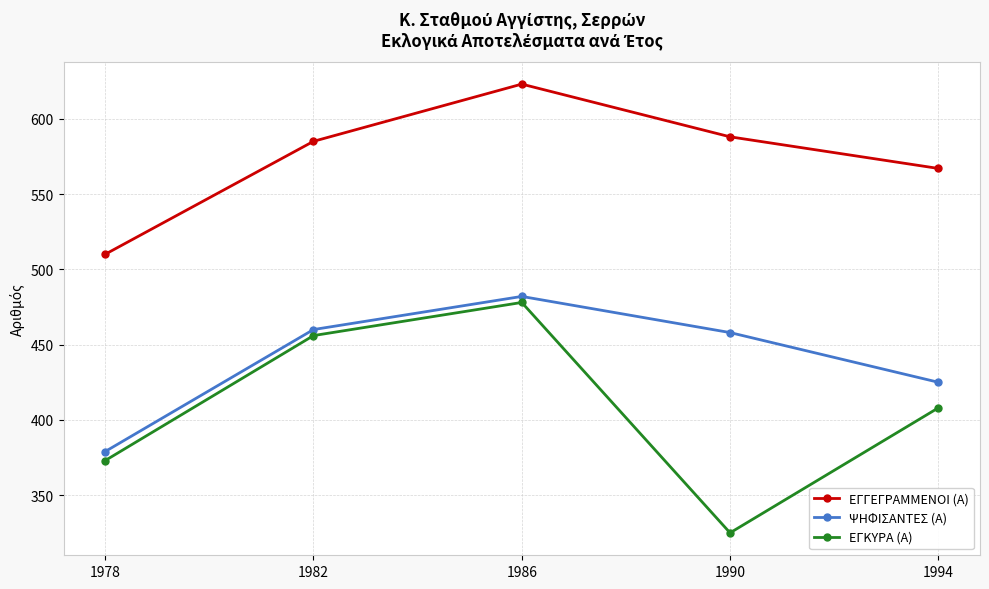

At which label does ΕΓΚΥΡΑ (Α) first exceed 408?

1982